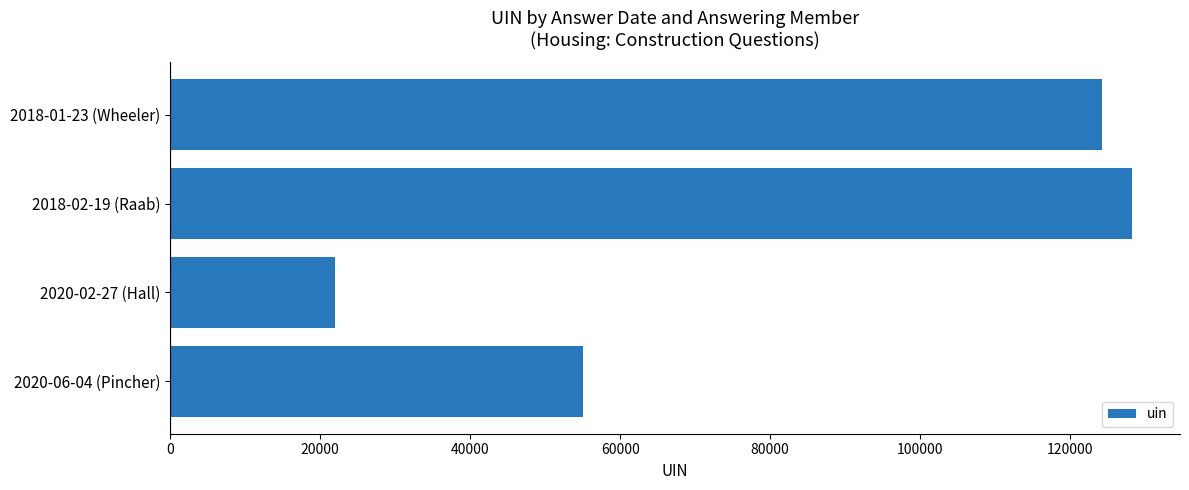

Which category has the lowest value across all series?

2020-02-27 (Hall)